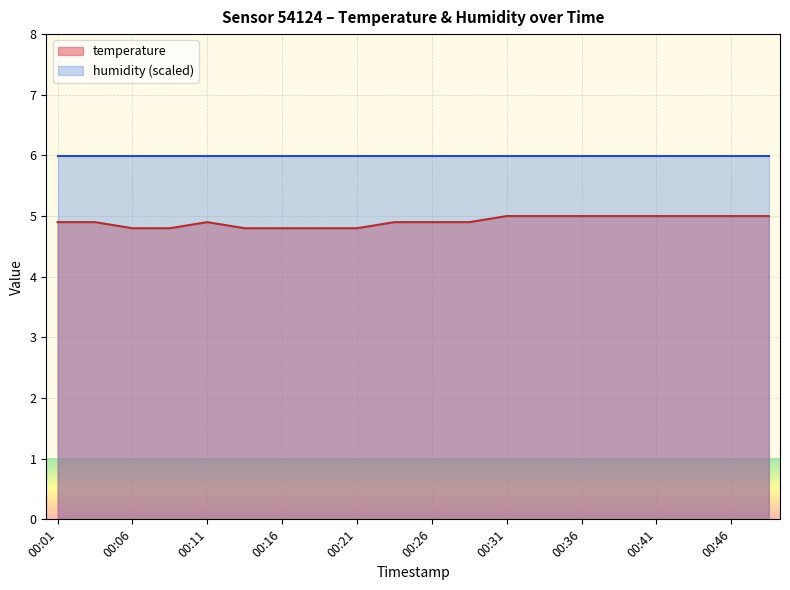

What is the sum of all values?

98.2